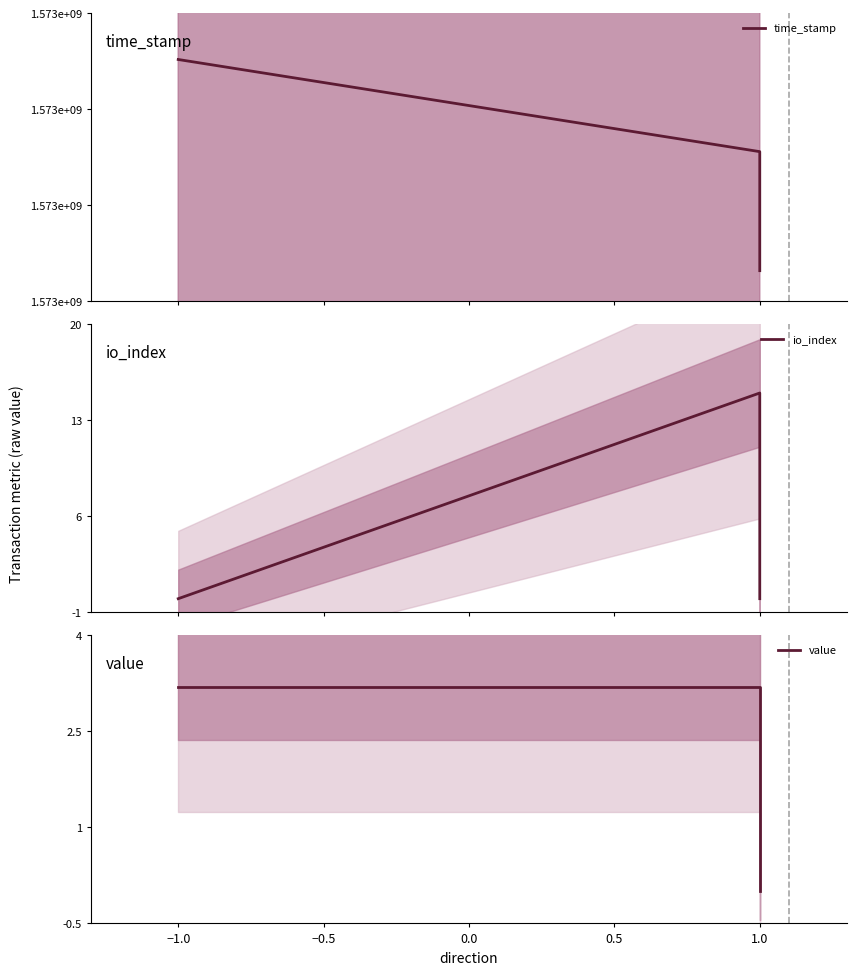

Rank the series at −1.0 from lowest to highest value.

io_index, value, time_stamp